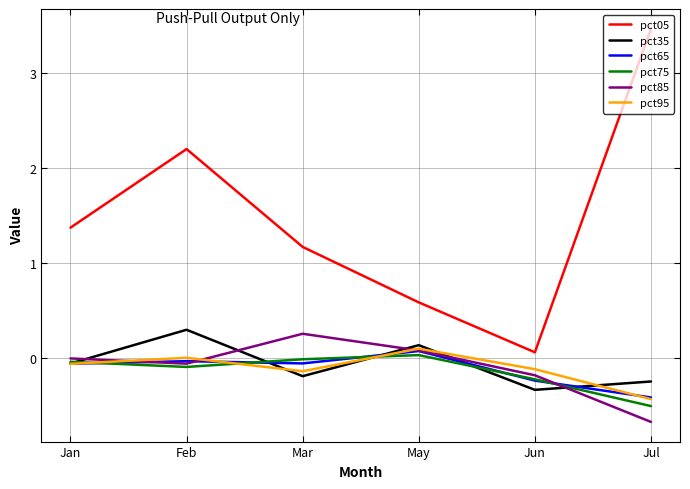

What is the greatest value displayed?

3.5